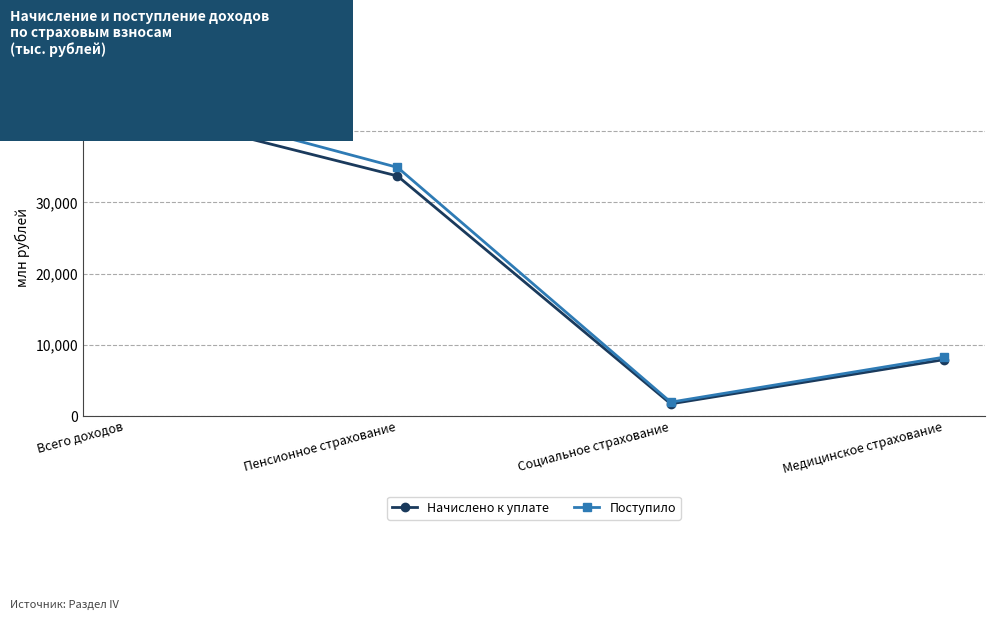

Where does the Начислено к уплате series first go above 33712512?

Всего доходов